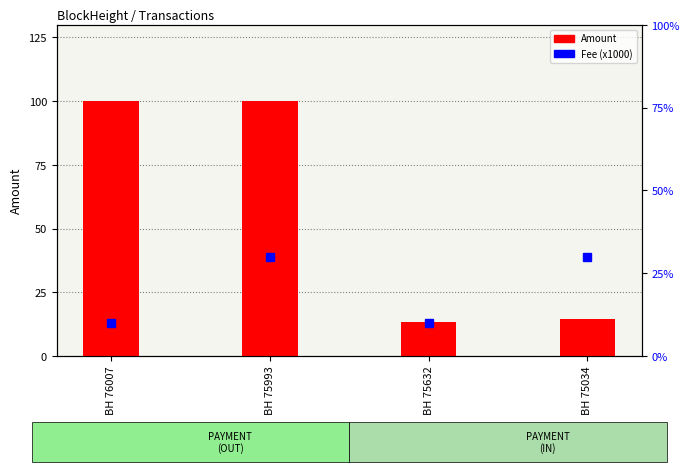

Which series has the largest range (max minus min)?

Amount